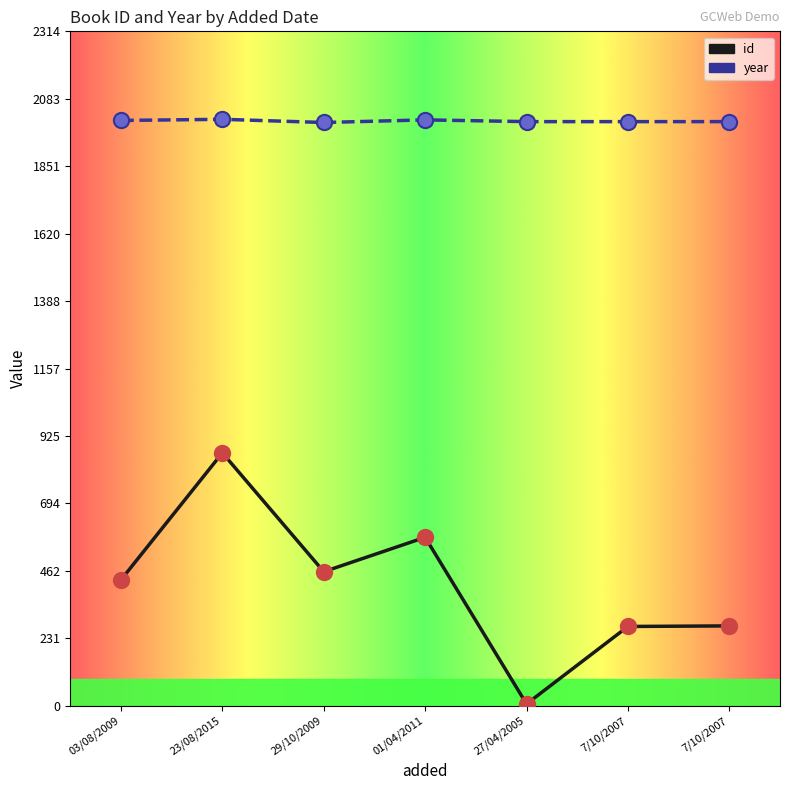

What are all the series names shown in the legend?

id, year